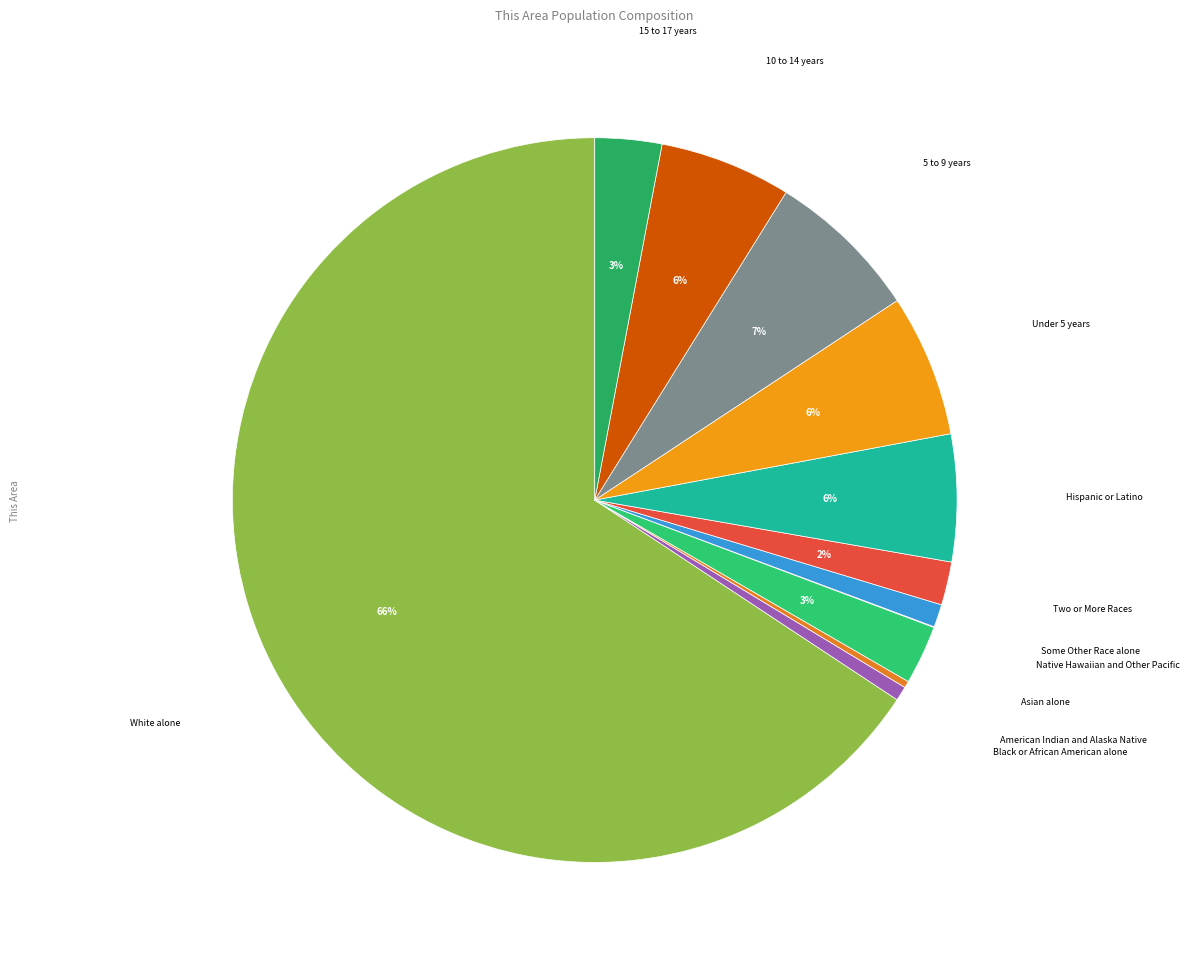

Count the number of slices in the pie.

12